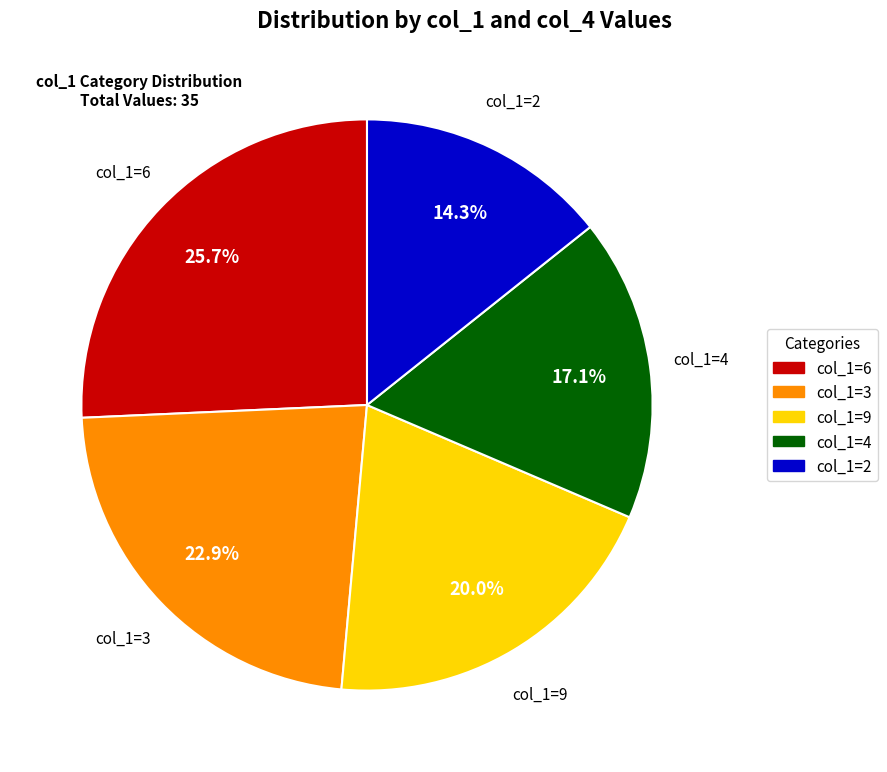

To the nearest percent, what is the average slice percentage?

20%